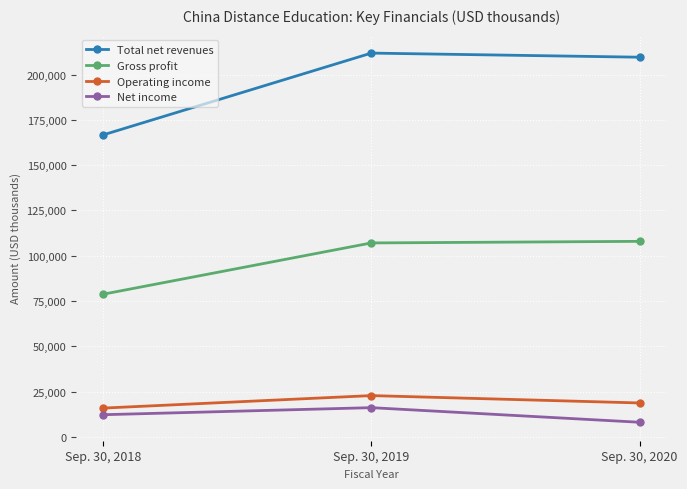

What are all the series names shown in the legend?

Total net revenues, Gross profit, Operating income, Net income